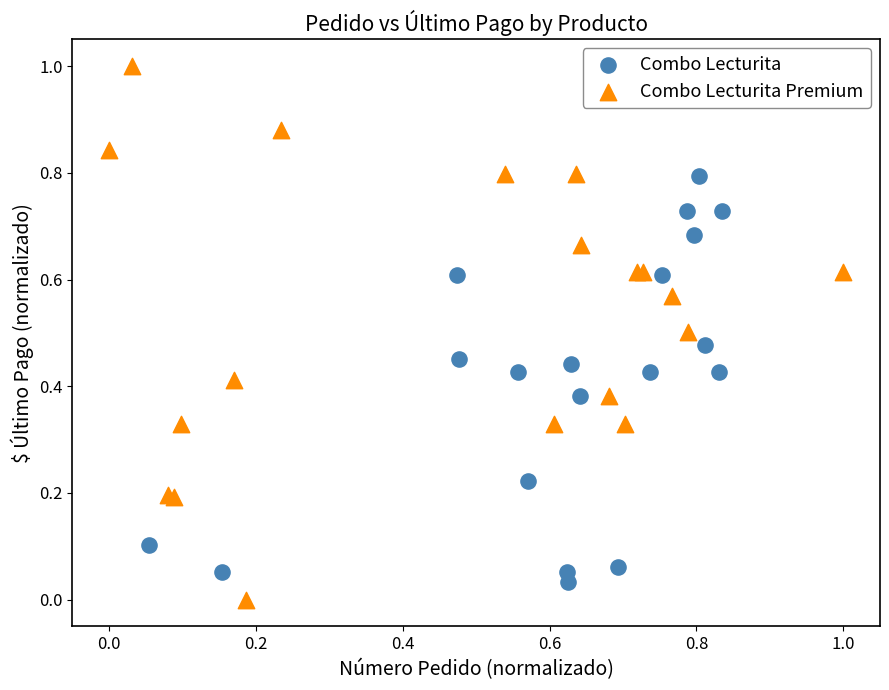

Which series has the largest Y range (max minus min)?

Combo Lecturita Premium